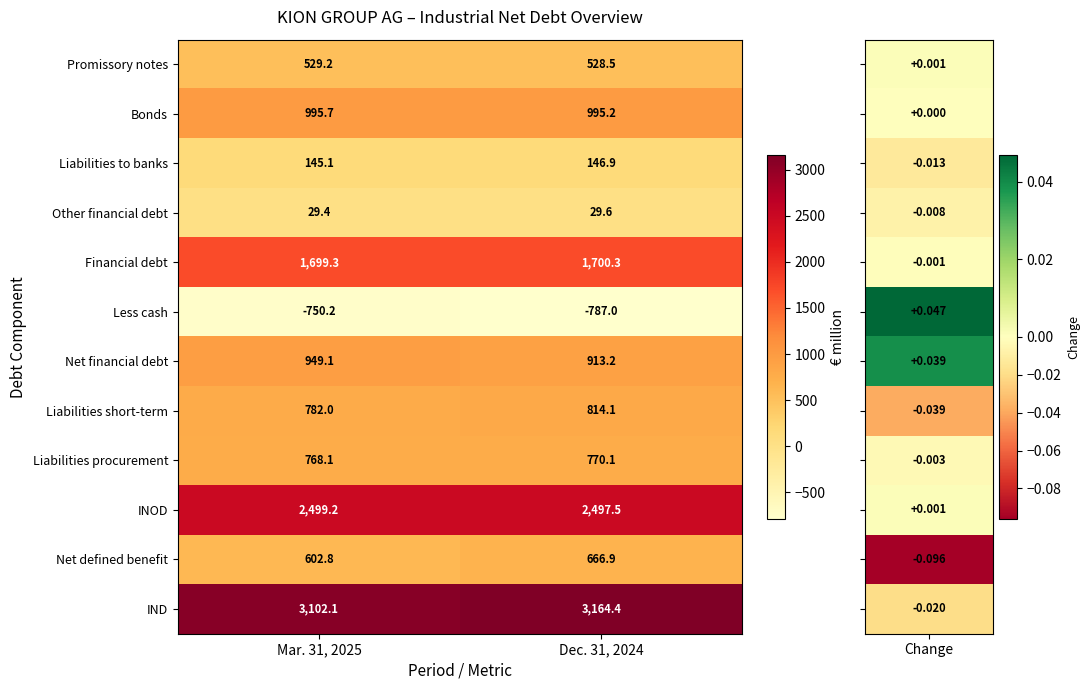

Is it true that INOD equals 2499.2 at Mar. 31, 2025?

True